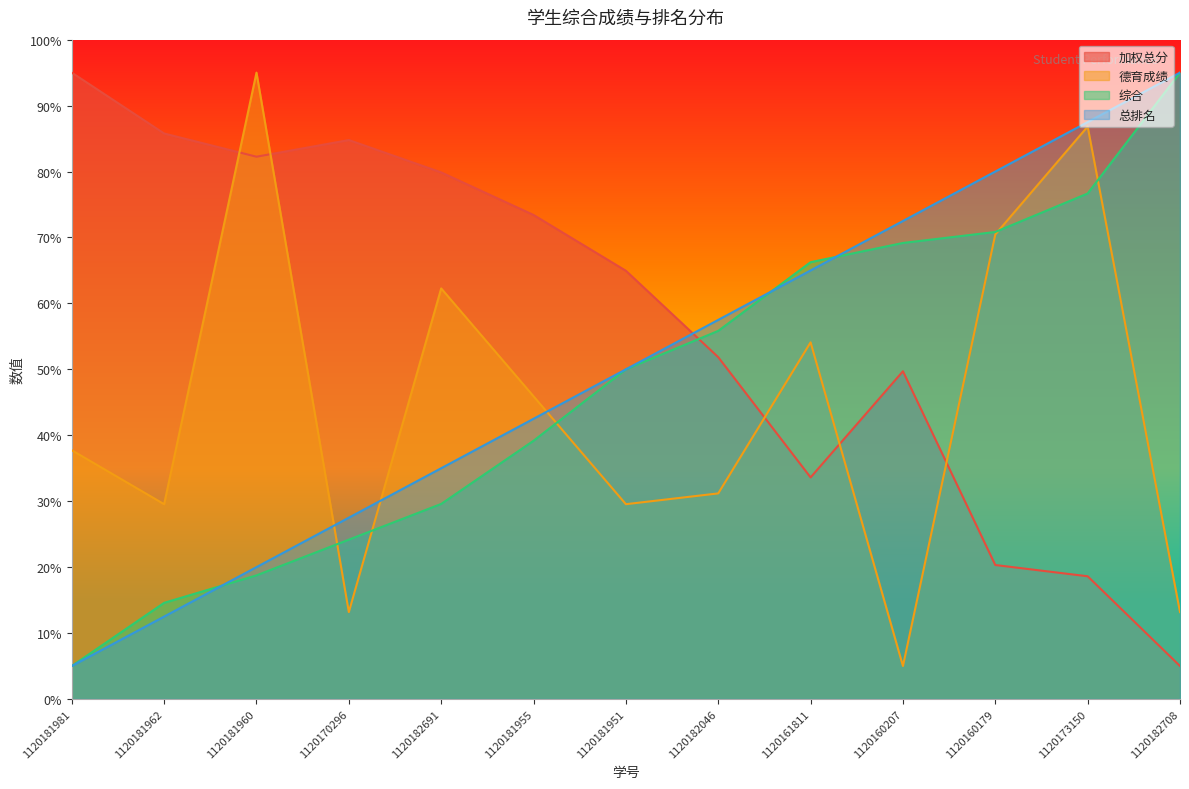

Reading left to right, list all the values displayed in this chart.

加权总分: 95.0	85.8	82.2	84.8	79.9	73.4	64.9	51.8	33.6	49.7	20.3	18.6	5.0
德育成绩: 37.7	29.5	95.0	13.2	62.3	45.9	29.5	31.2	54.1	5.0	70.5	86.8	13.2
综合: 5.0	14.6	18.8	24.2	29.6	39.2	50.0	55.8	66.2	69.2	70.8	76.7	95.0
总排名: 5.0	12.5	20.0	27.5	35.0	42.5	50.0	57.5	65.0	72.5	80.0	87.5	95.0